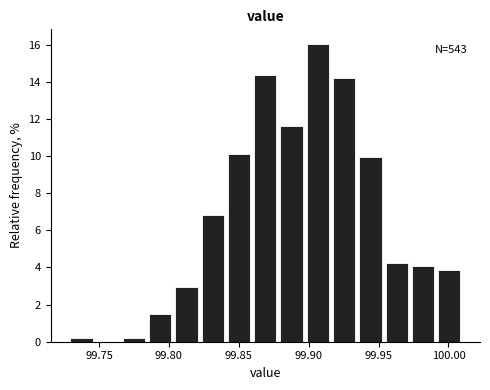

Around what value on the x-axis is the tallest bar? Give the approximate position of its centre, as read against the axis.

99.905